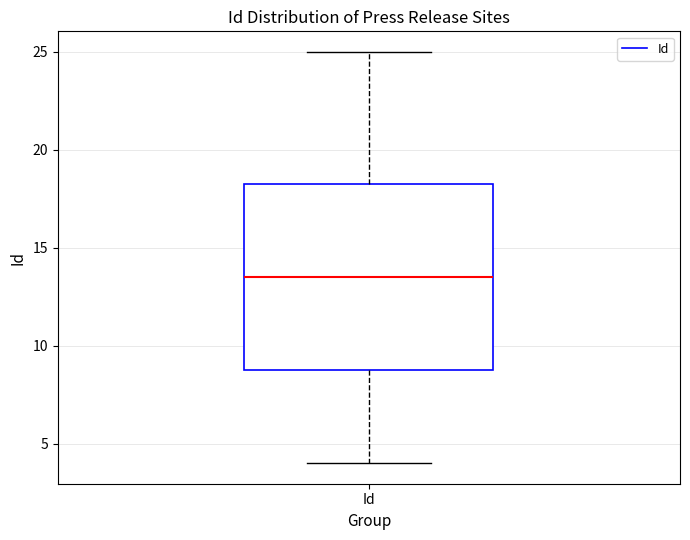

Where is the upper edge of the box for Id on the y-axis? The values are not printed on the chart, so give them approximately, as read against the axis.

18.5